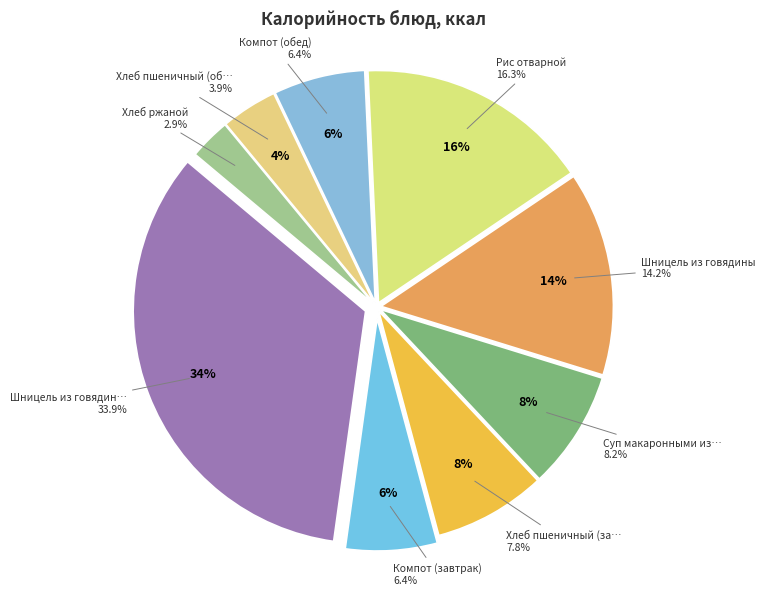

What portion of the pie excludes Хлеб пшеничный (завтрак)?

92.2%